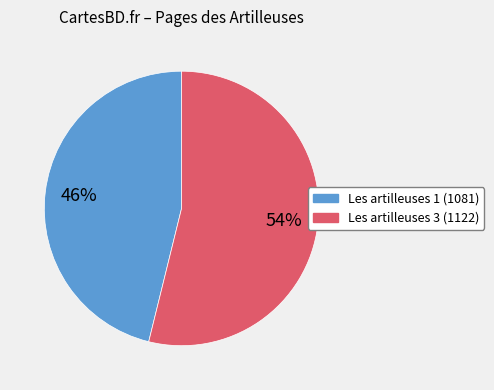

Which category has the smallest portion of the pie?

Les artilleuses 1 (1081)